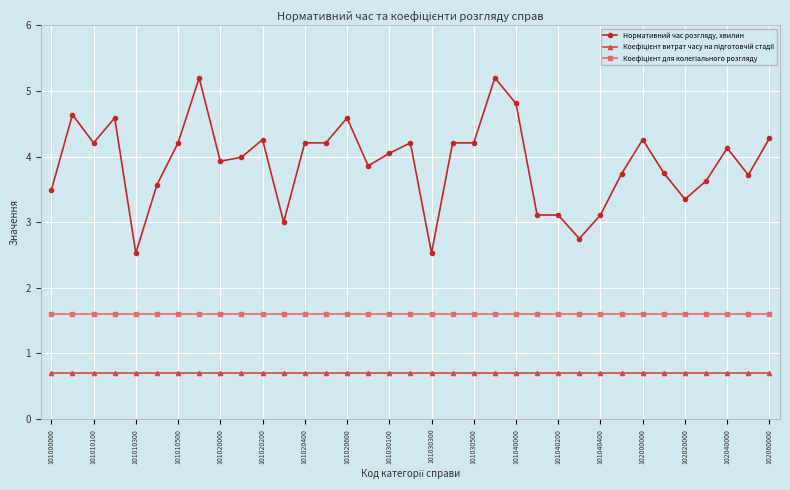

Does the chart have visible grid lines?

Yes